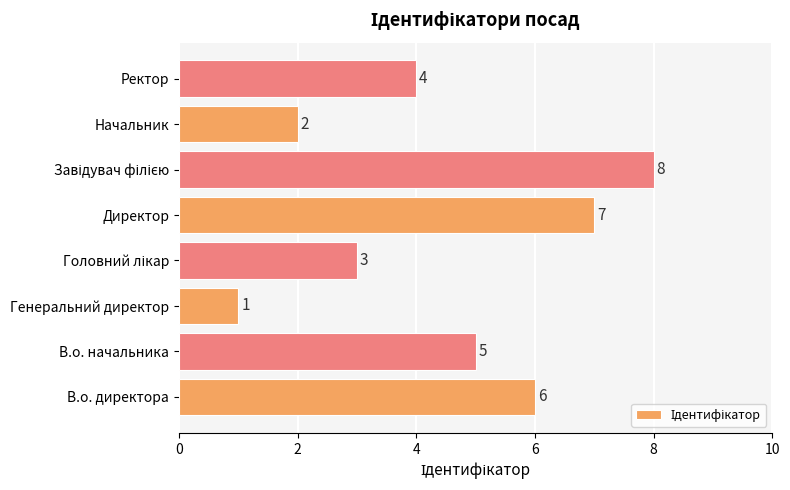

Count the values in the range 3 to 7.

5